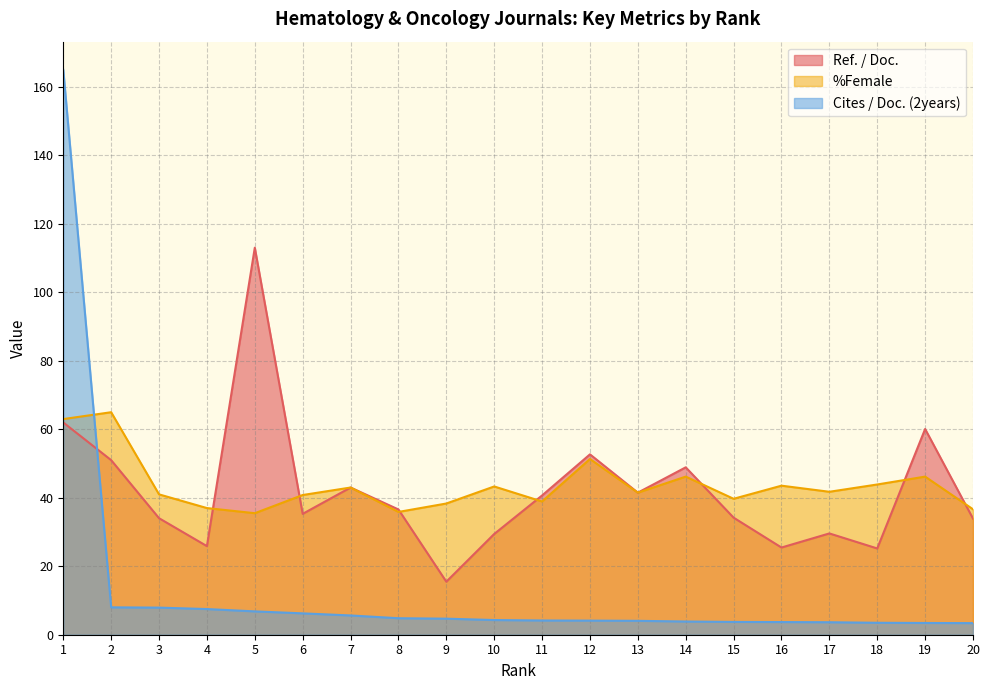

Does the chart display data point markers on the line(s)?

No